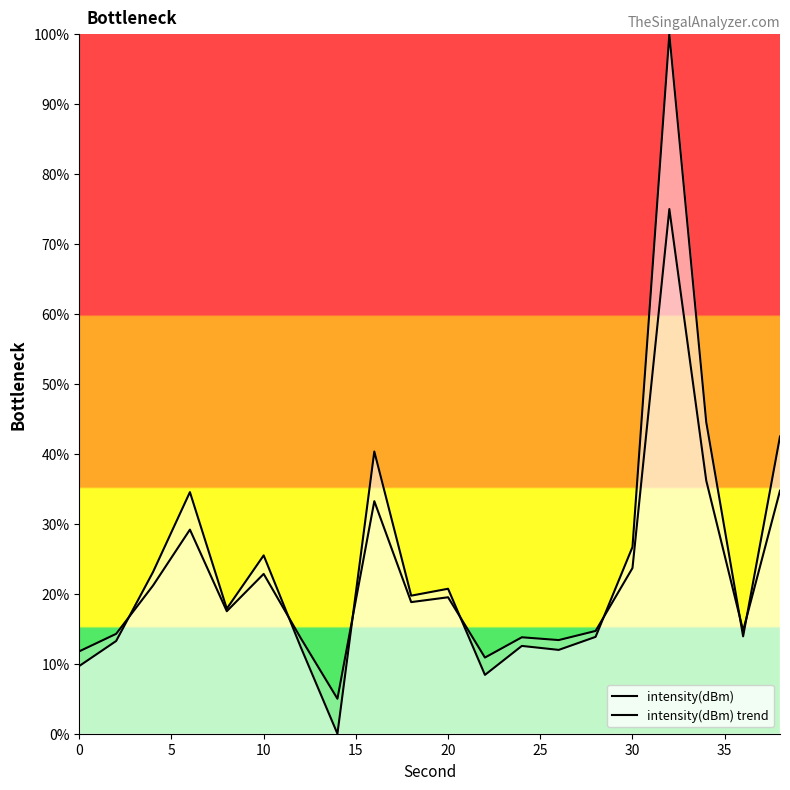

How many lines are shown in the chart?

2